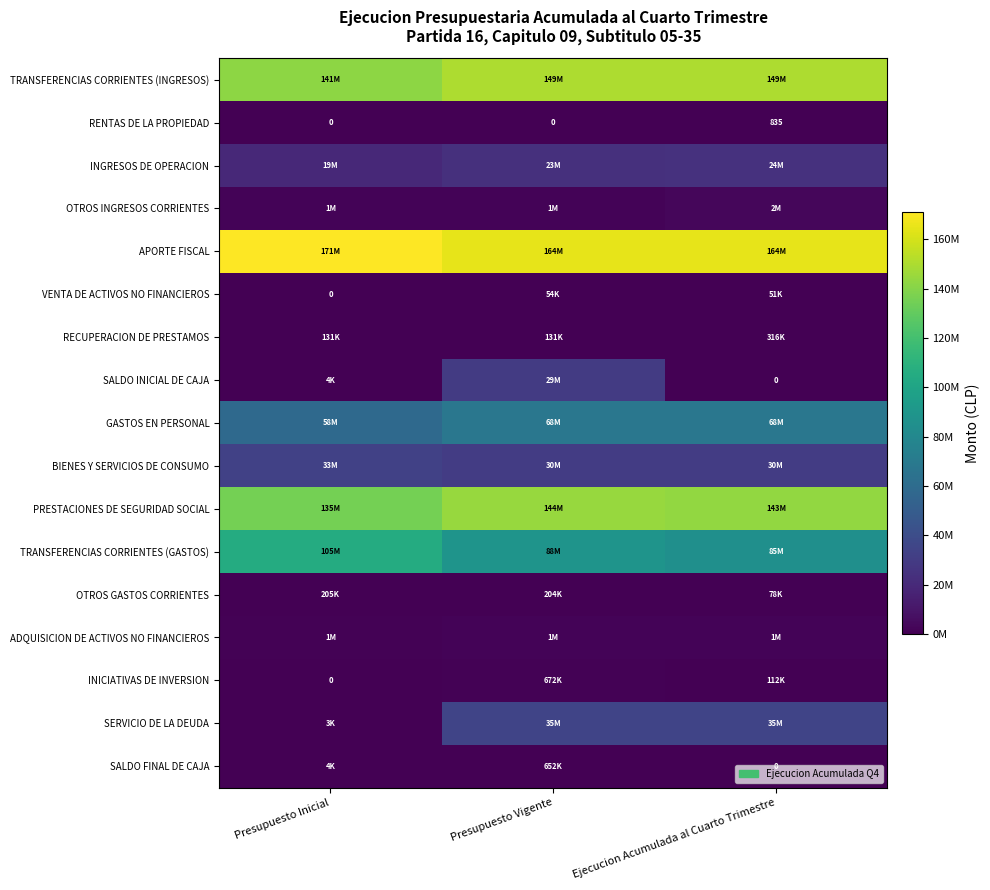

What is the sum of the RENTAS DE LA PROPIEDAD values at Presupuesto Inicial and Ejecucion Acumulada al Cuarto Trimestre?

835